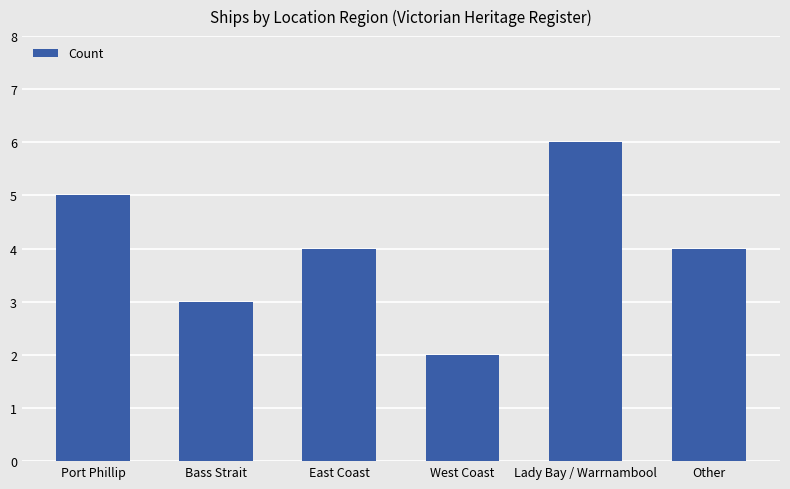

What position from the right is West Coast?

3